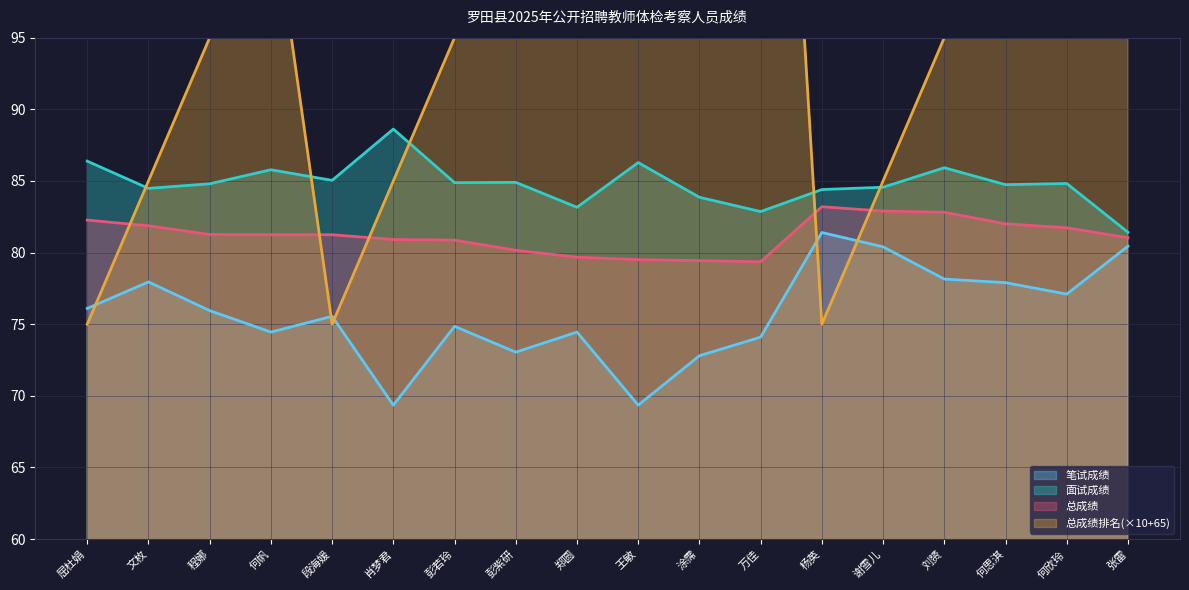

How many times do 总成绩排名 and 总成绩 cross each other?

5